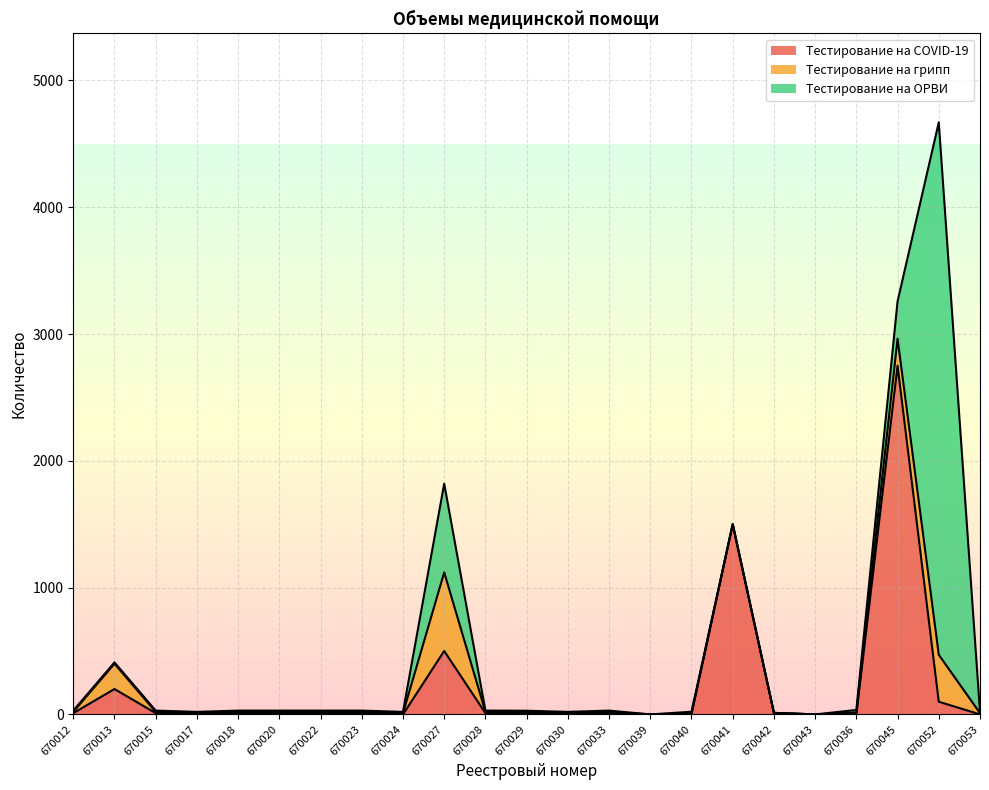

Reading left to right, extract all data points from this chart.

Тестирование на COVID-19: 670012=10	670013=200	670015=10	670017=0	670018=10	670020=10	670022=10	670023=10	670024=0	670027=500	670028=10	670029=9	670030=0	670033=10	670039=0	670040=4	670041=1500	670042=12	670043=0	670036=0	670045=2750	670052=100	670053=0
Тестирование на грипп: 670012=10	670013=200	670015=10	670017=10	670018=10	670020=10	670022=10	670023=10	670024=10	670027=620	670028=10	670029=10	670030=10	670033=10	670039=0	670040=2	670041=0	670042=0	670043=0	670036=15	670045=213	670052=370	670053=10
Тестирование на ОРВИ: 670012=10	670013=10	670015=10	670017=10	670018=10	670020=10	670022=10	670023=10	670024=10	670027=700	670028=10	670029=10	670030=10	670033=10	670039=0	670040=15	670041=0	670042=0	670043=0	670036=20	670045=295	670052=4200	670053=10